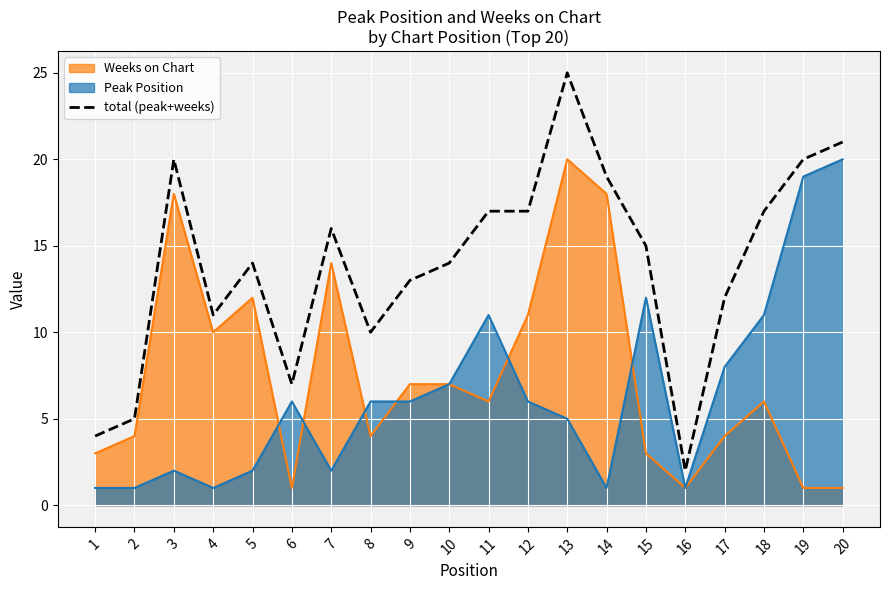

At which category does the data reach its first local valley?

4